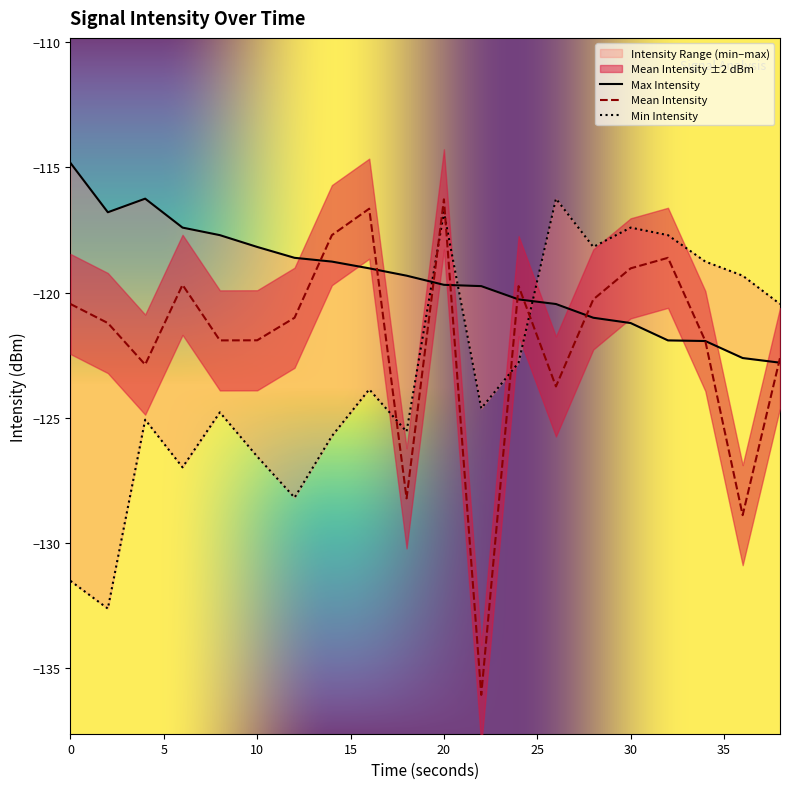

The value of max_intensity at 10 is -30.2. True or false?

False